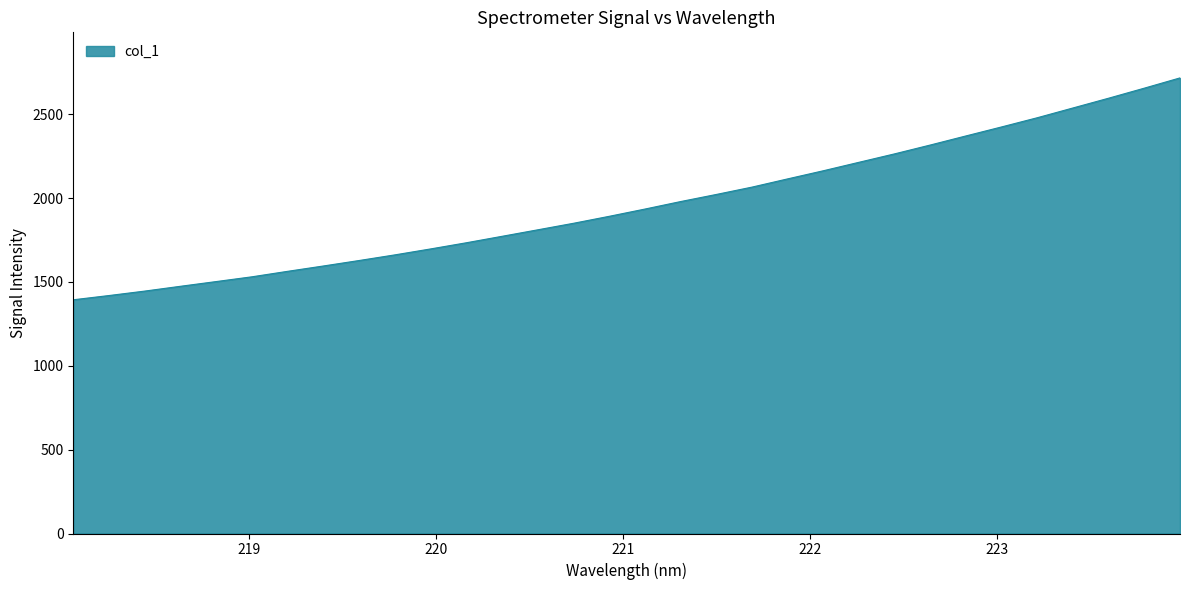

What is the difference between the maximum and minimum values?

1323.1